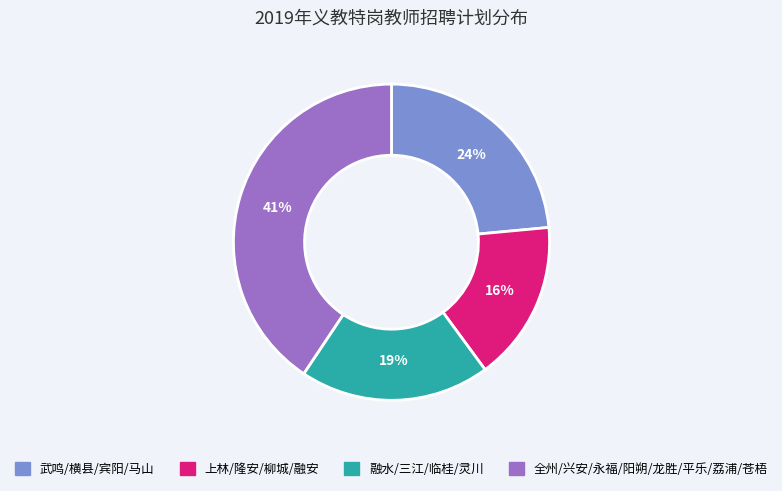

Between 武鸣/横县/宾阳/马山 and 全州/兴安/永福/阳朔/龙胜/平乐/荔浦/苍梧, which is larger?

全州/兴安/永福/阳朔/龙胜/平乐/荔浦/苍梧